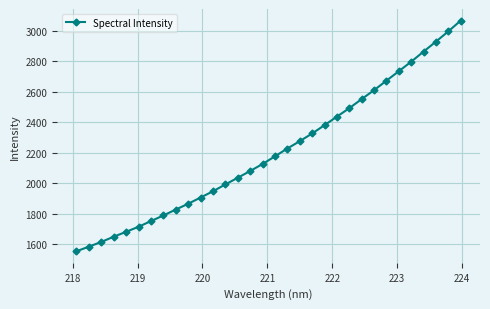

What is the value of the 9th point from the left?

1827.0